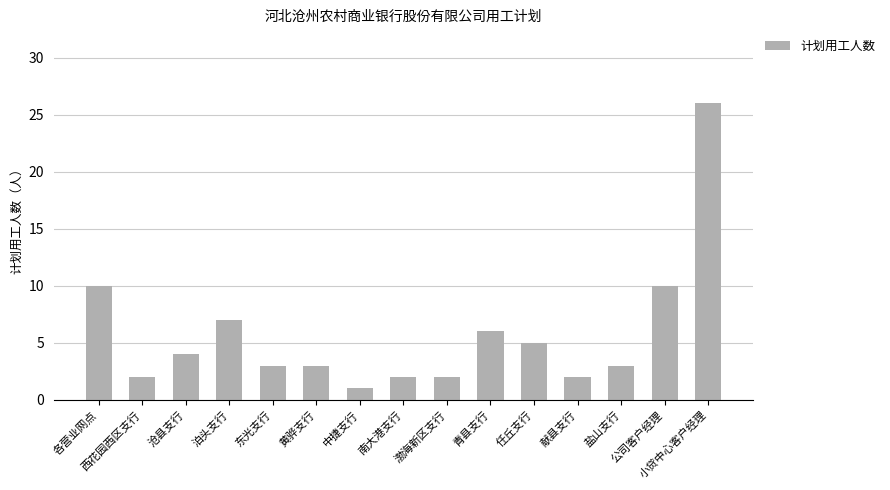

The chart shows a value of 26 at 小贷中心客户经理. True or false?

True